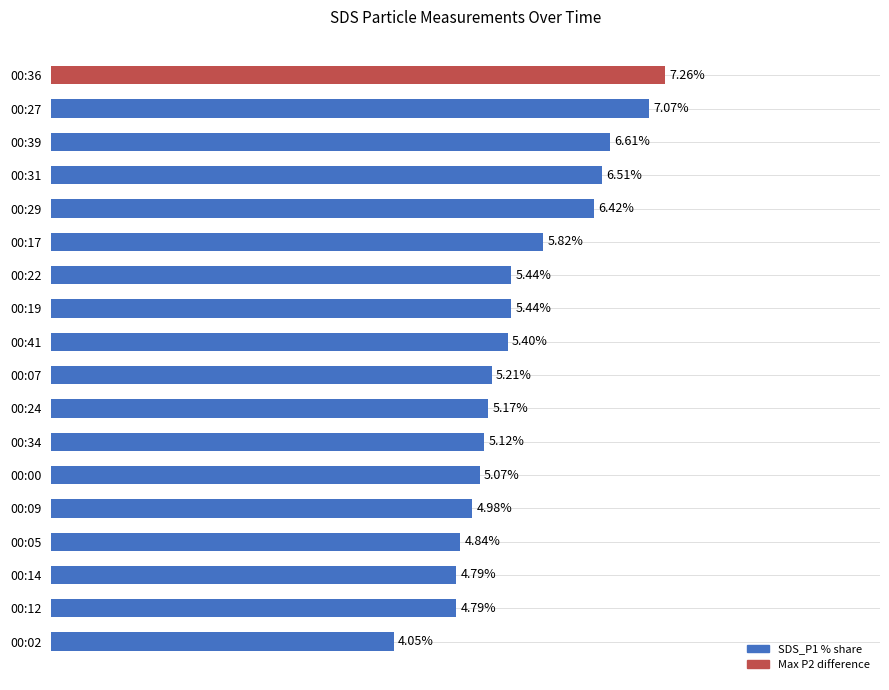

Which has a higher value, 00:41 or 00:31?

00:31